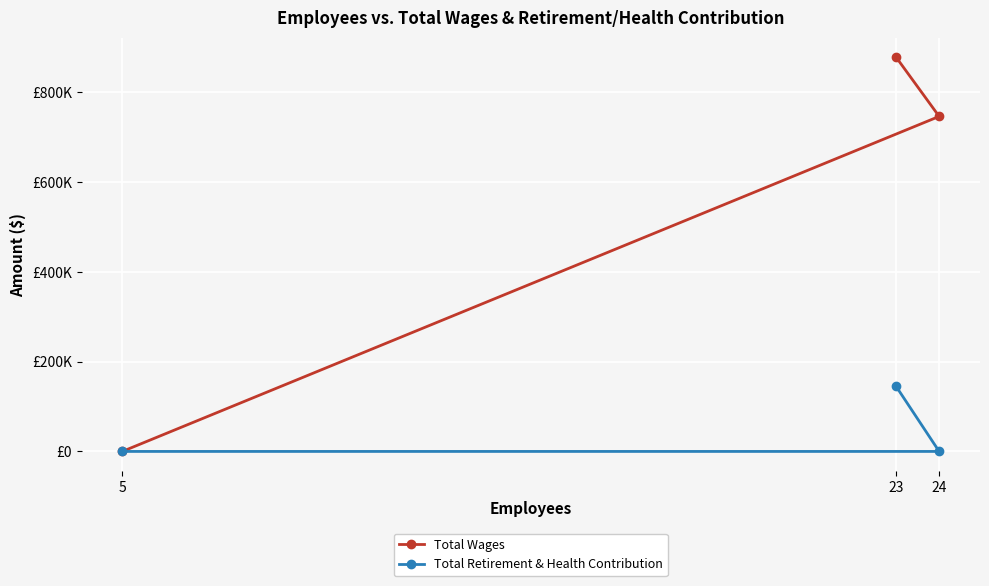

How many data points does each series have?

3